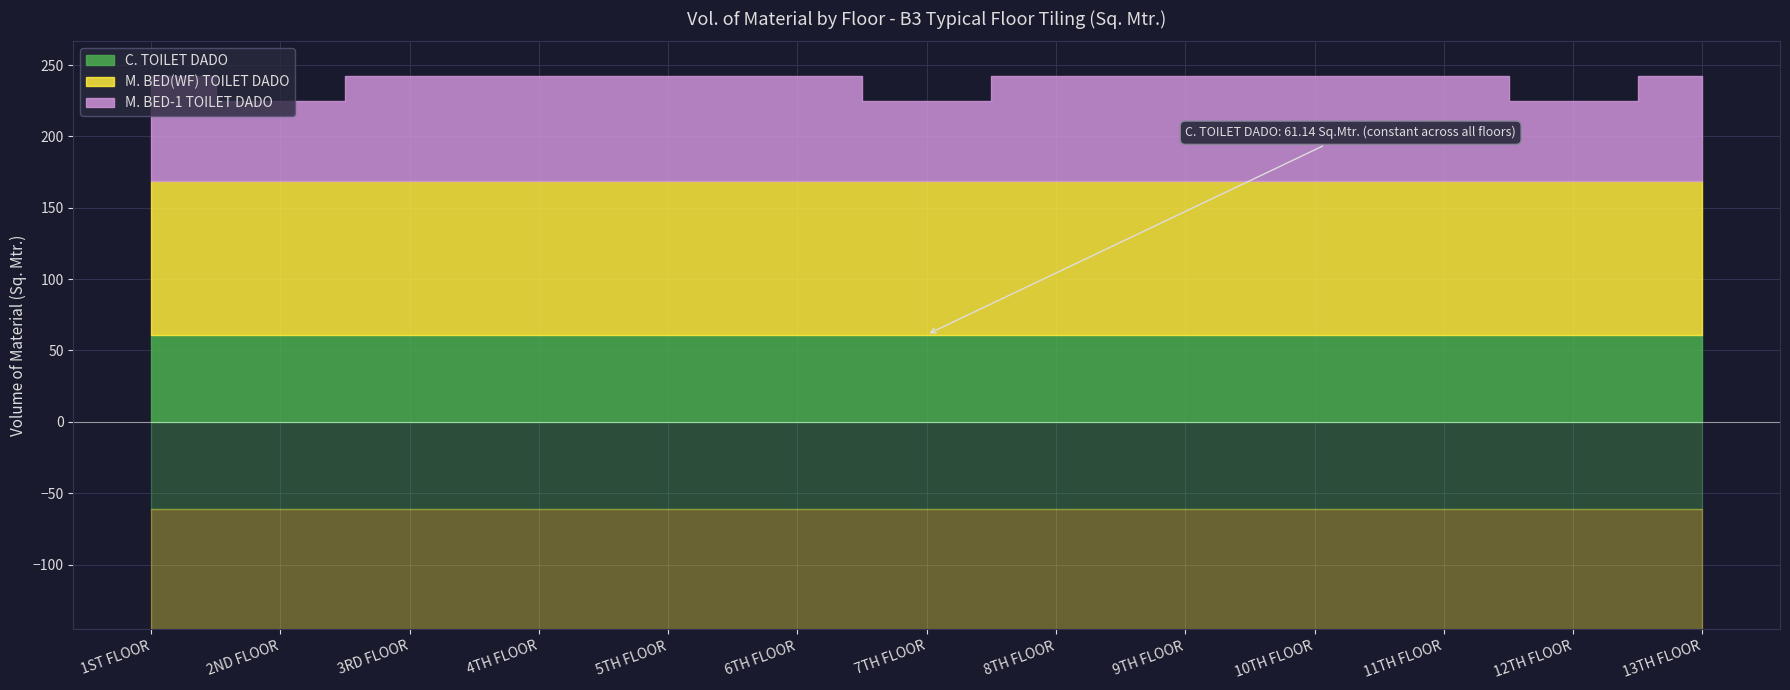

What is the minimum value shown in the chart?

55.6